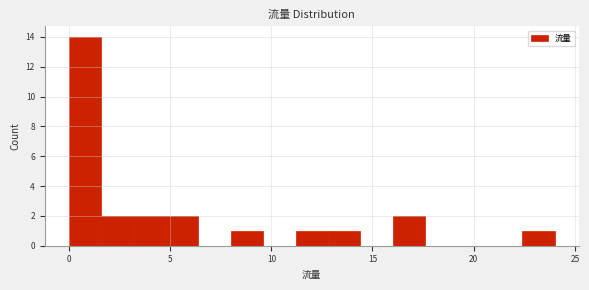

Read against the x-axis, roughly where is the centre of the tallest bar?

1.0